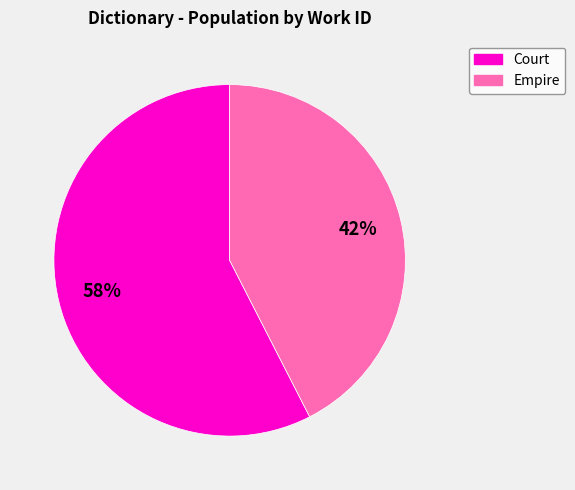

Does any single category account for the majority?

Yes